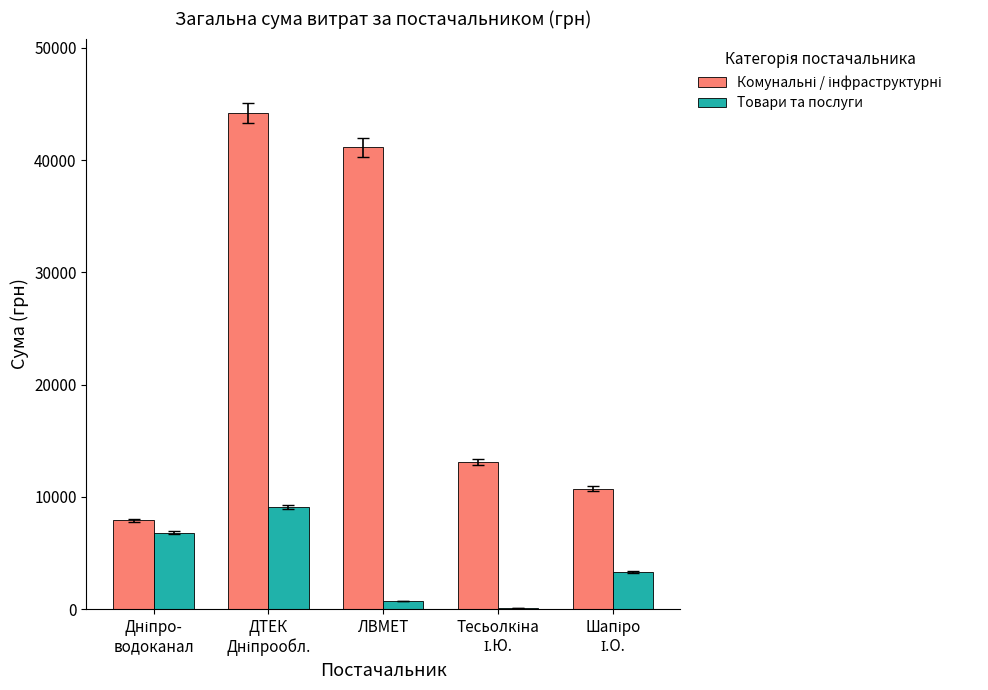

What is the greatest value displayed?

44185.6